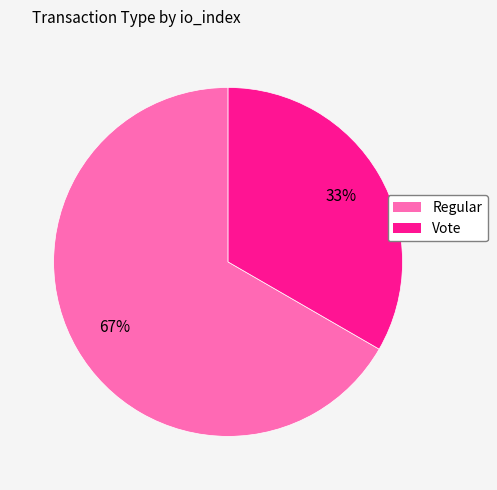

Does Regular account for over 50% of the chart?

Yes